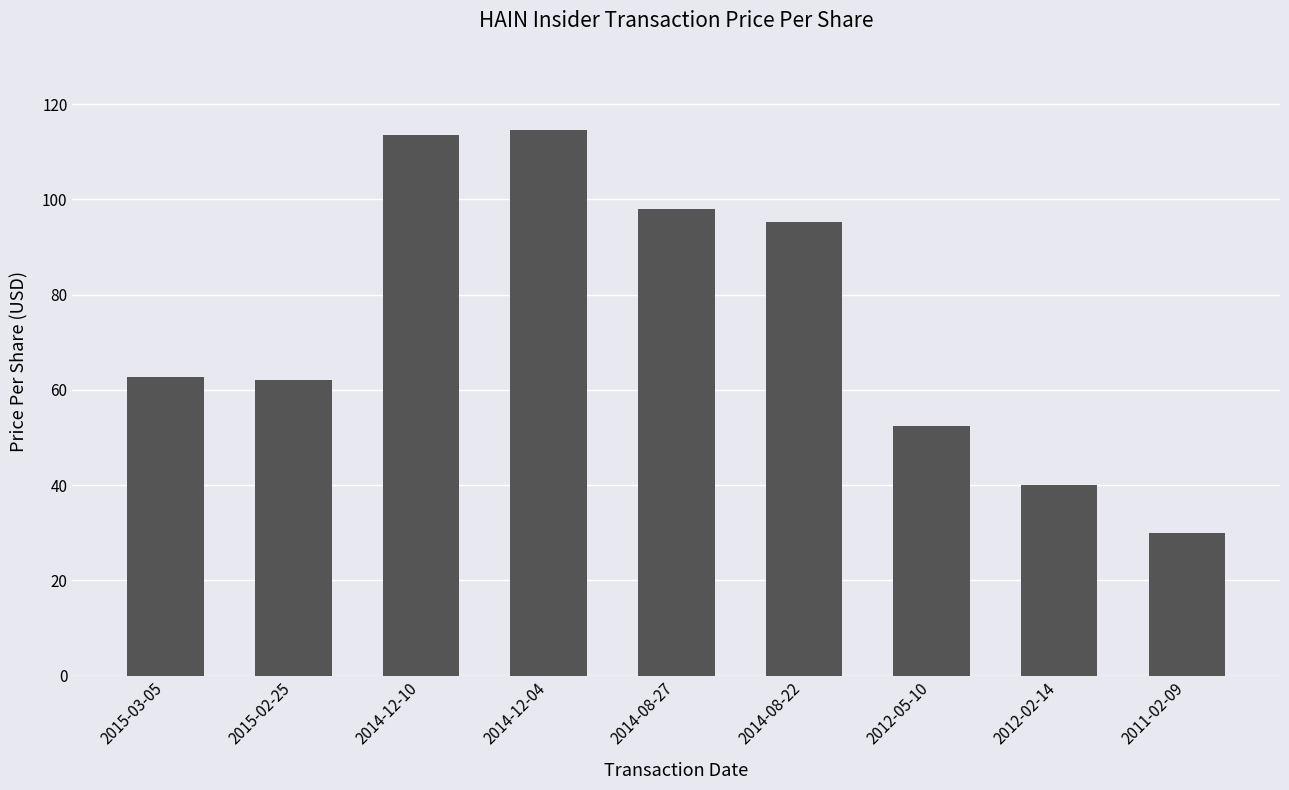

What is the value of the 9th bar from the left?

30.0